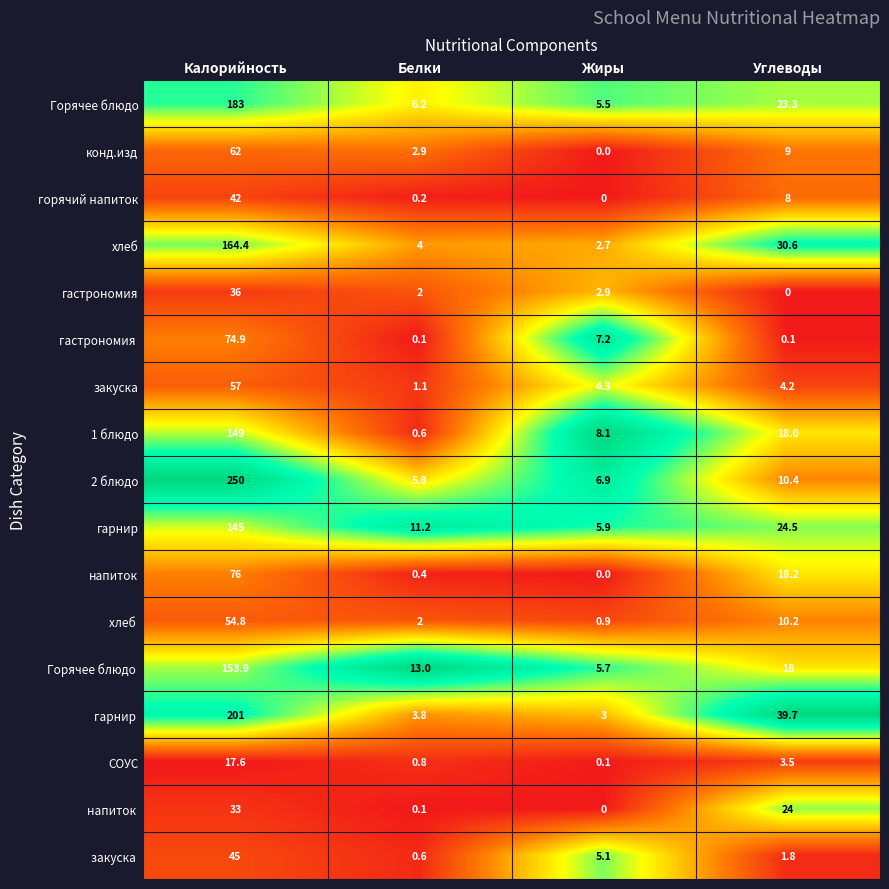

Which series has the largest range (max minus min)?

2 блюдо